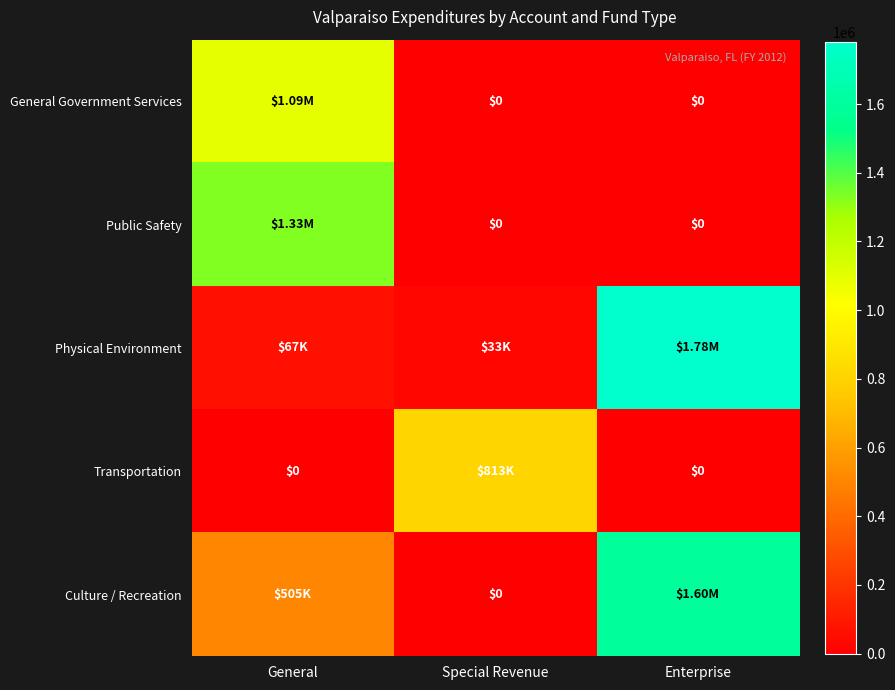

Which series changed the most between Special Revenue and Enterprise?

Physical Environment